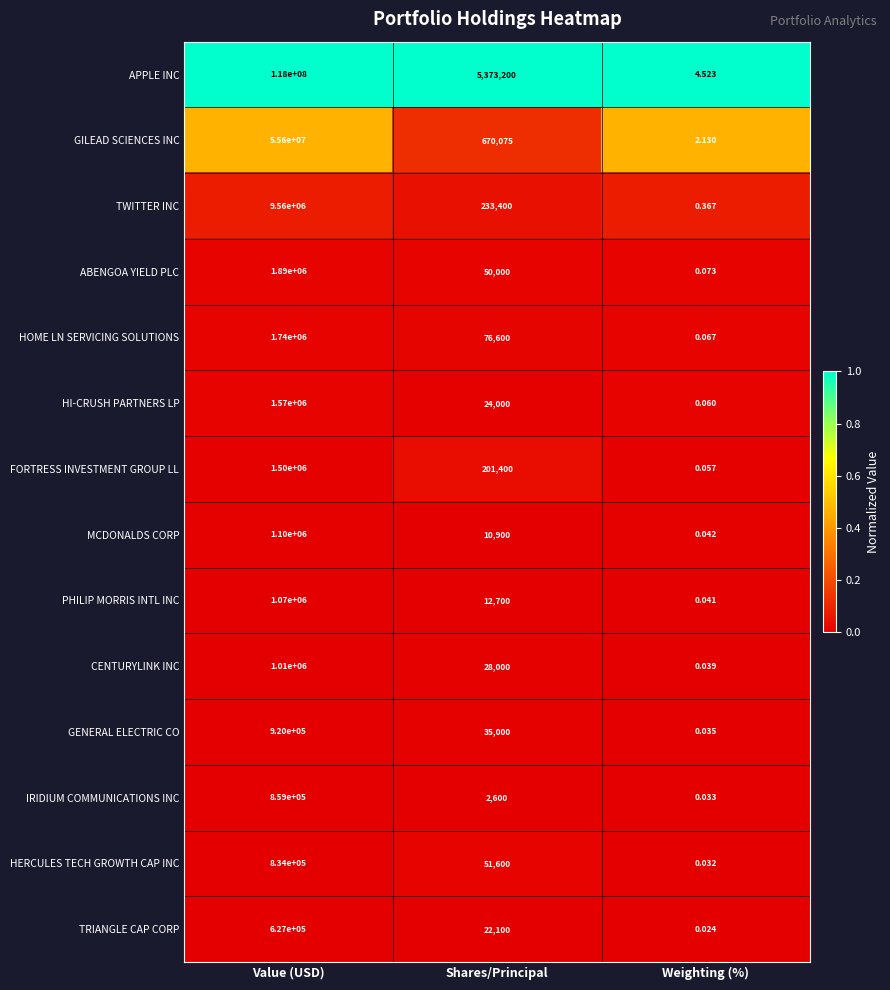

List the series in order of their peak value, highest first.

APPLE INC, GILEAD SCIENCES INC, TWITTER INC, ABENGOA YIELD PLC, HOME LN SERVICING SOLUTIONS, HI-CRUSH PARTNERS LP, FORTRESS INVESTMENT GROUP LL, MCDONALDS CORP, PHILIP MORRIS INTL INC, CENTURYLINK INC, GENERAL ELECTRIC CO, IRIDIUM COMMUNICATIONS INC, HERCULES TECH GROWTH CAP INC, TRIANGLE CAP CORP